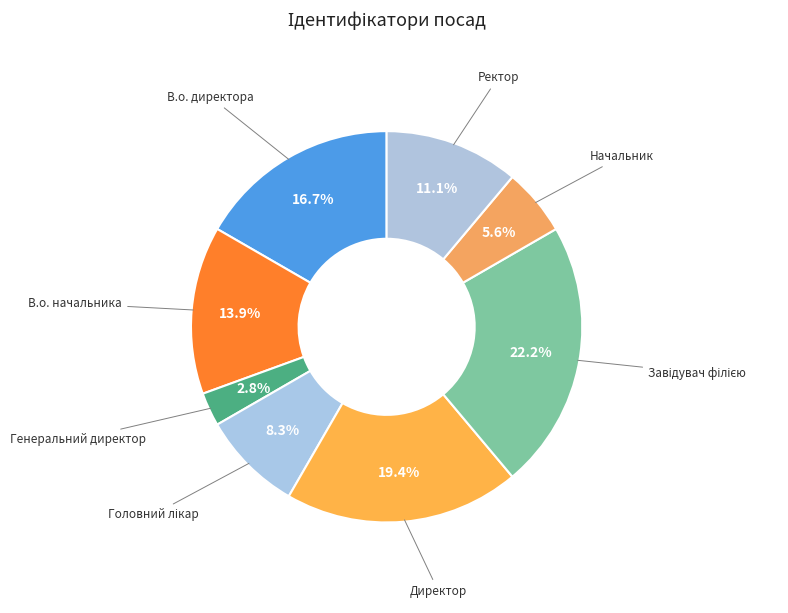

Is there any slice that represents more than half of the pie?

No